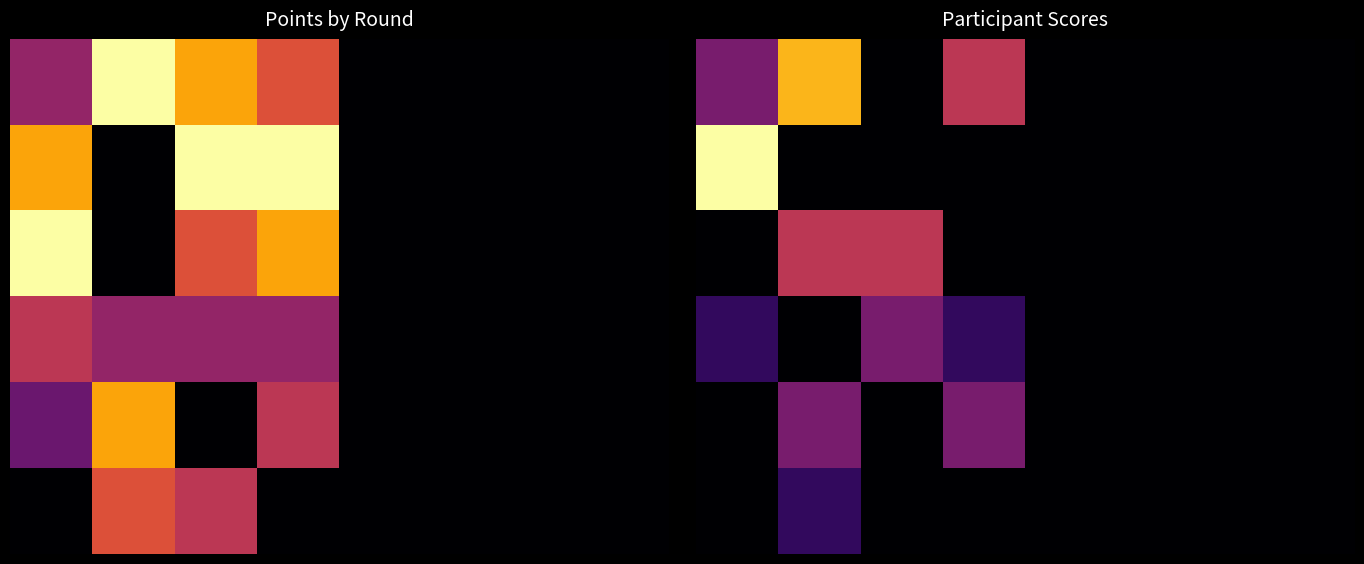

What is the difference between the highest and lowest values at 3?

3